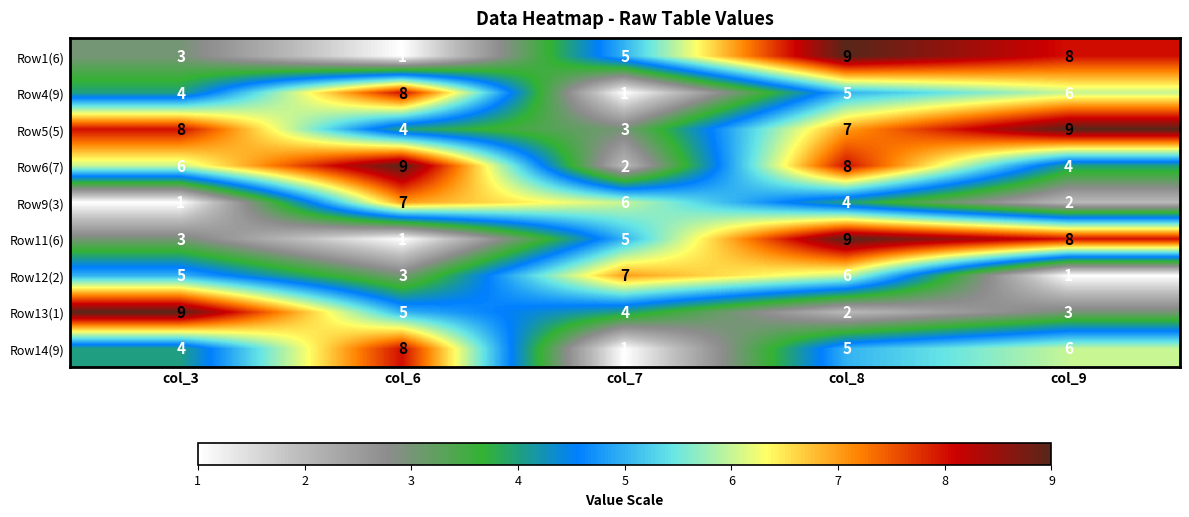

How many distinct data groups are displayed?

9